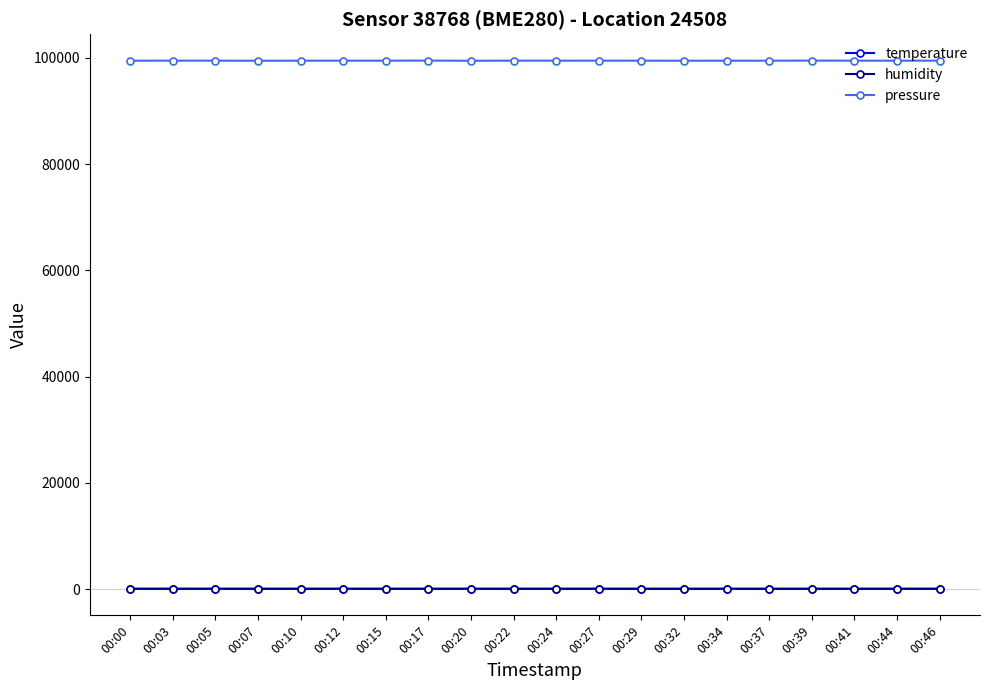

True or false: humidity and pressure intersect in this chart.

False